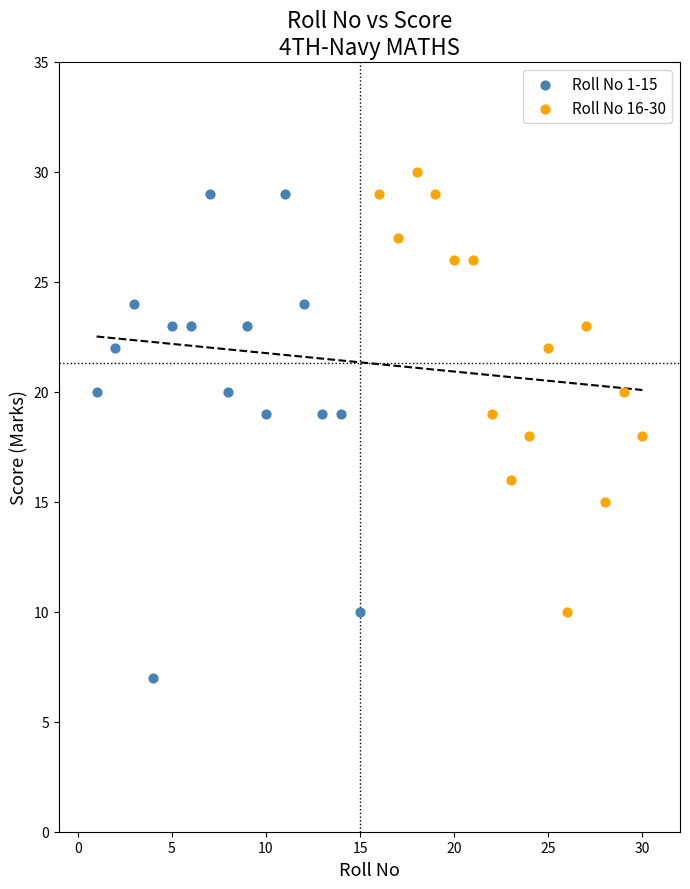

Which series contains the lowest Y value?

Roll No 1-15